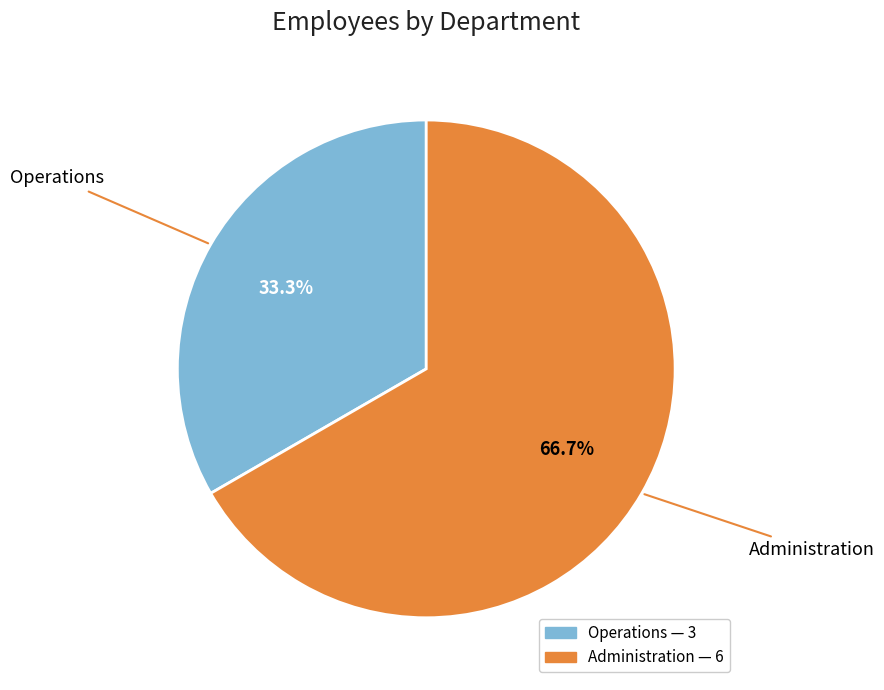

Rank the categories by value from lowest to highest.

Operations, Administration